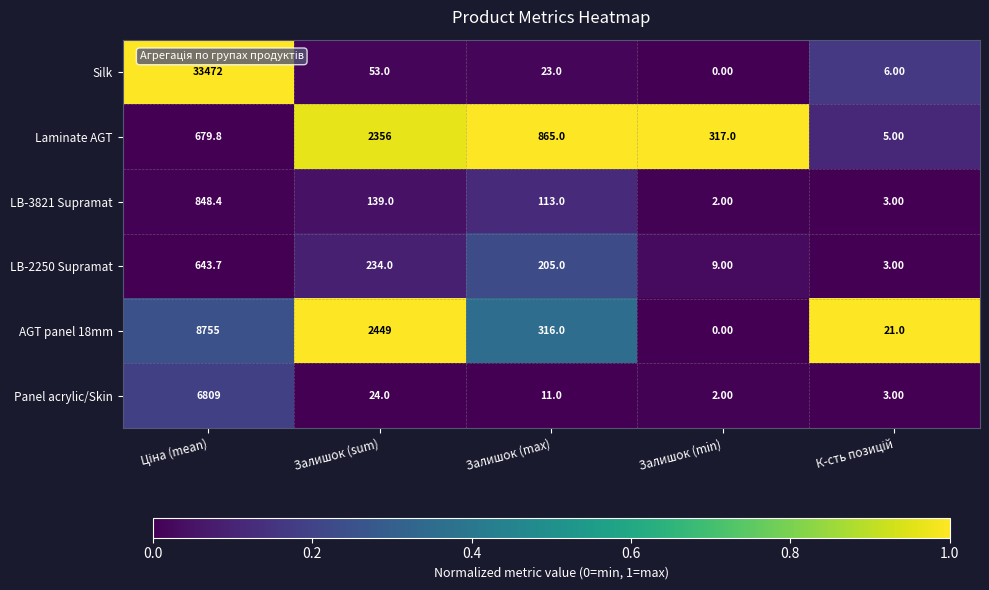

What is the difference between the second highest and minimum values in the AGT panel 18mm series?

2449.0